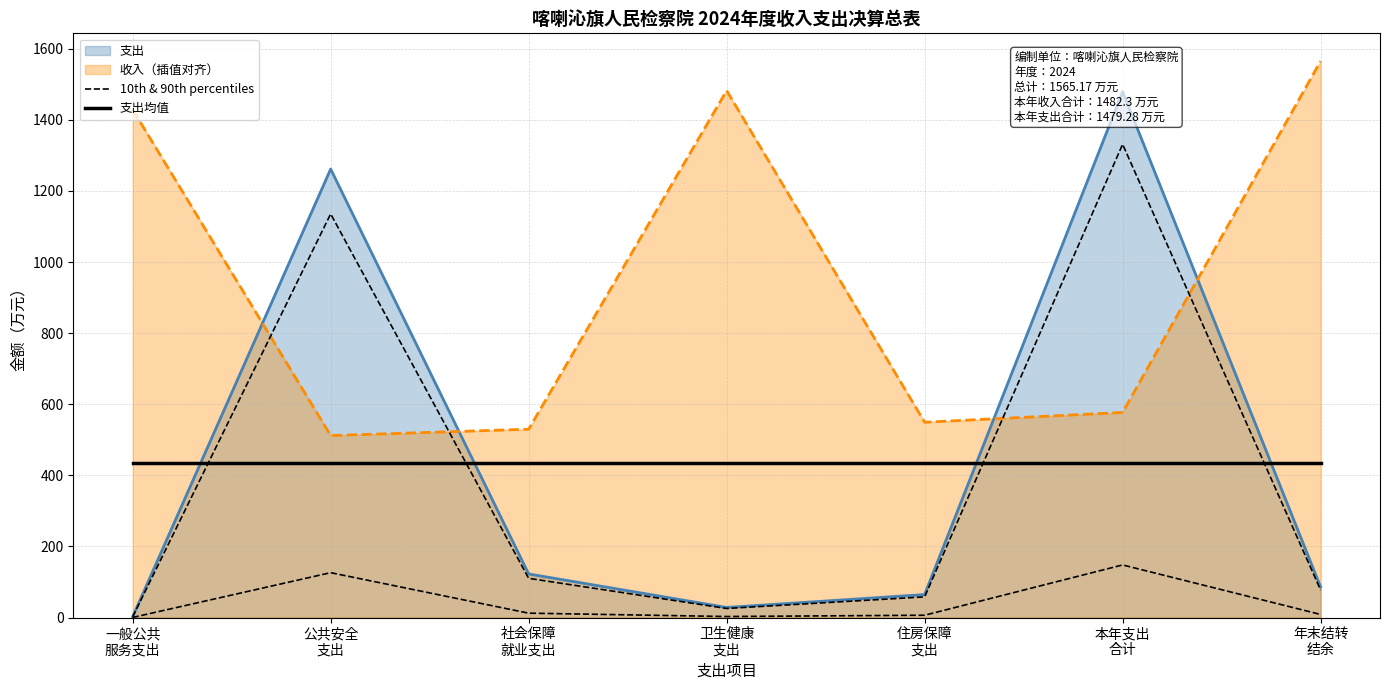

True or false: 支出均值 and 10th & 90th percentiles cross at least once.

False